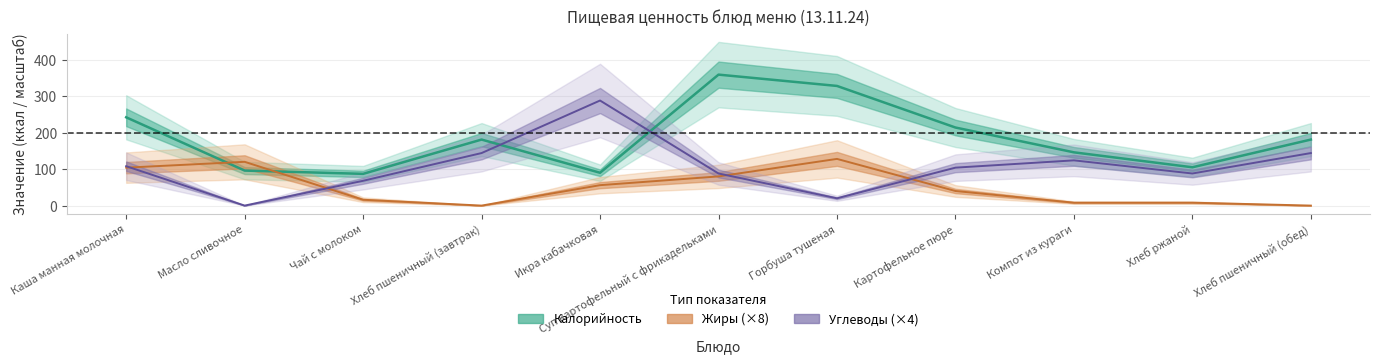

What is the label of the 2nd point from the left?

Масло сливочное